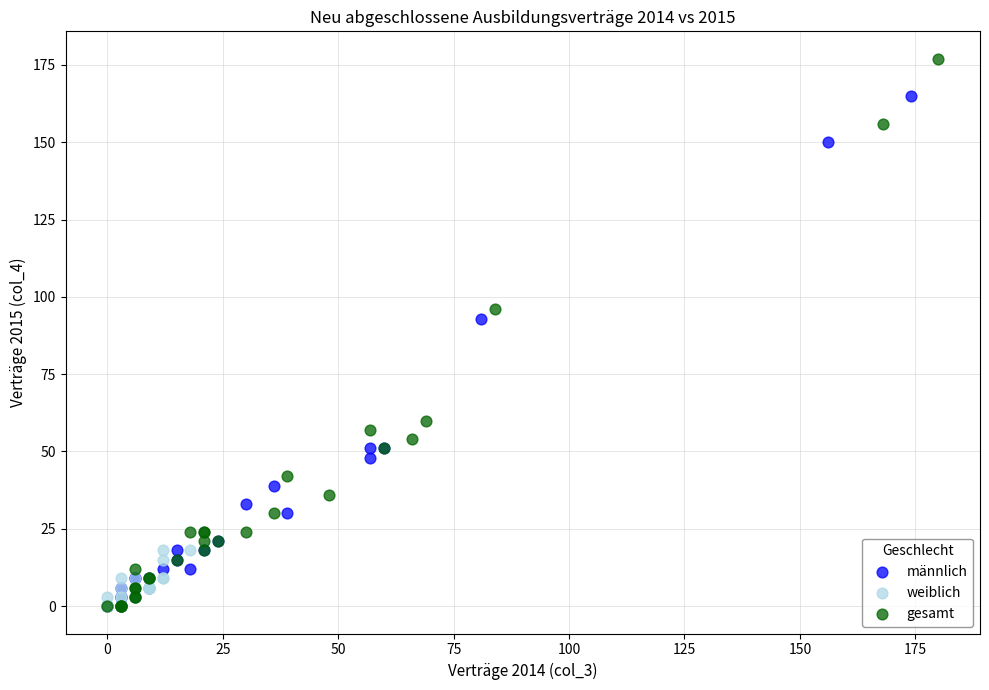

Which series has the largest Y range (max minus min)?

gesamt